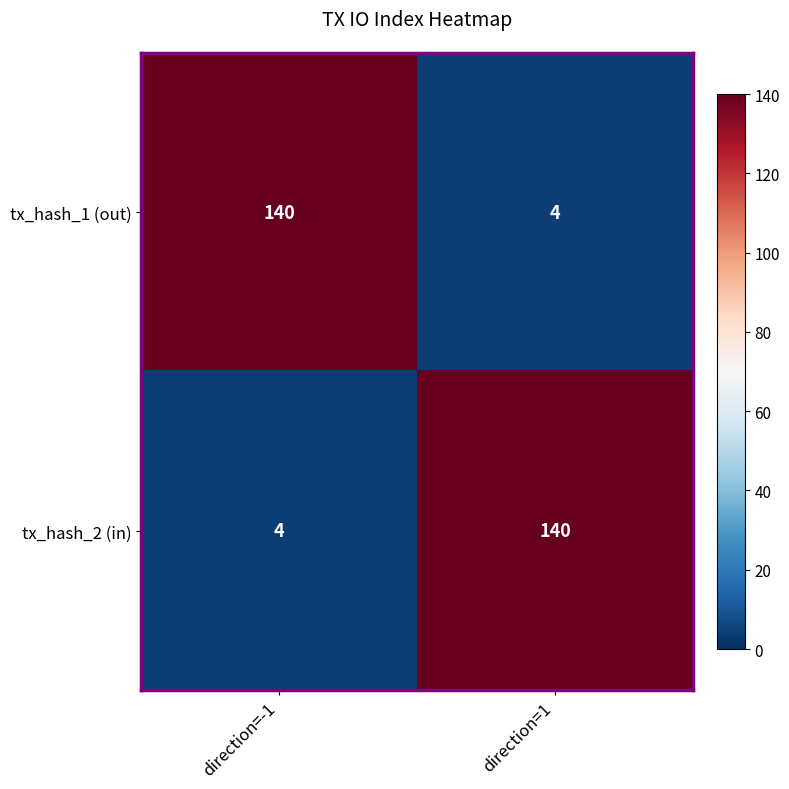

Where is tx_hash_2 (in) nearest to the value 72?

direction=-1